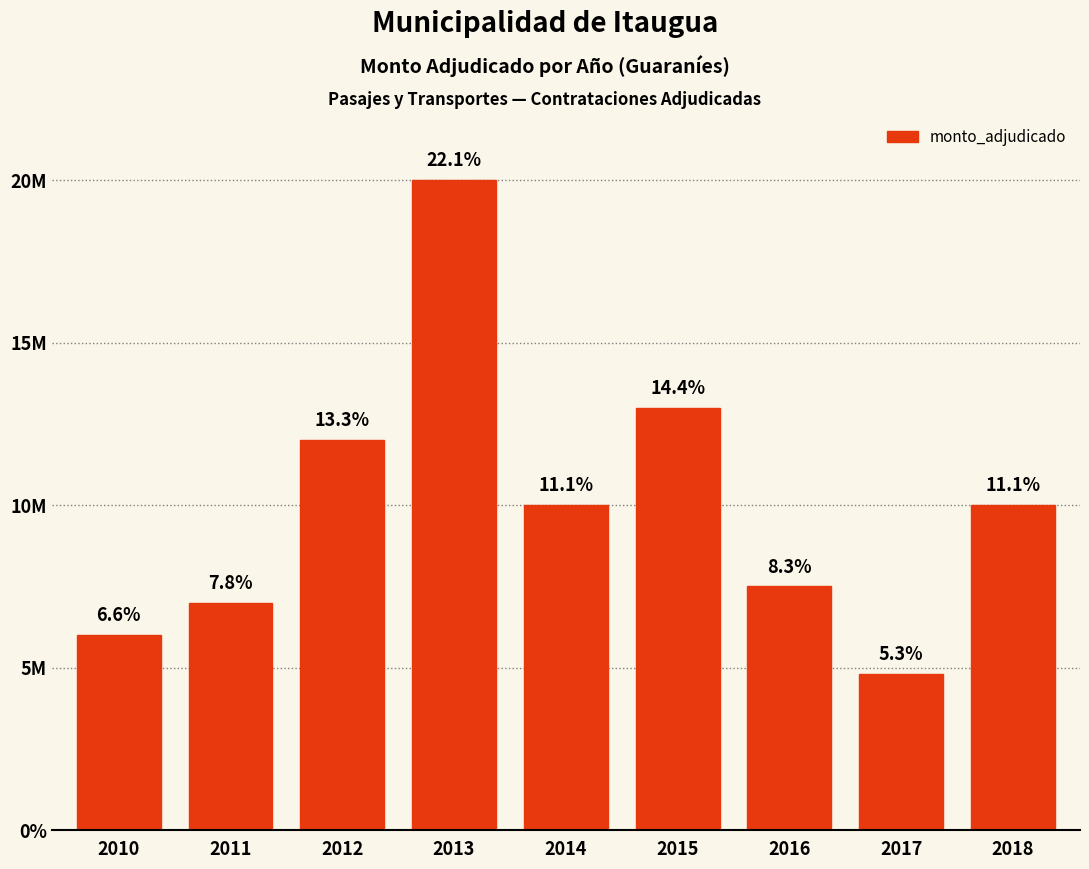

True or false: the data shows 10000000 at 2014.

True